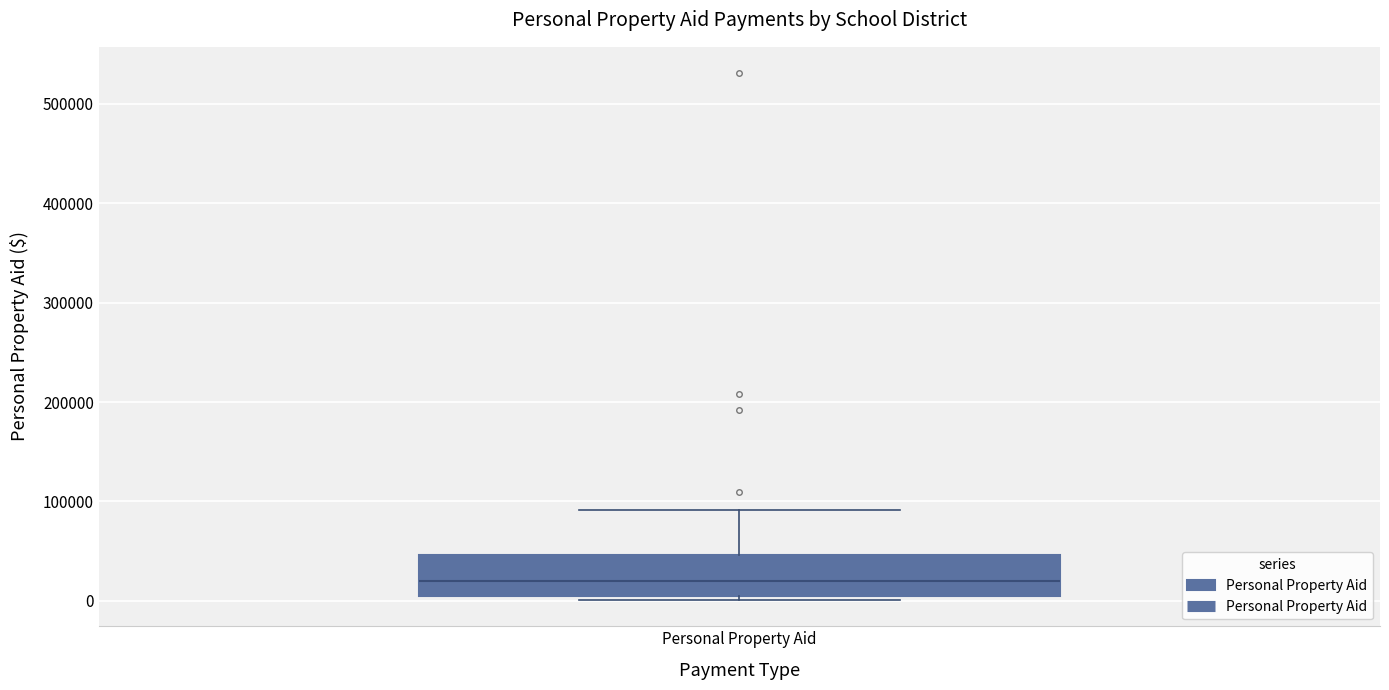

Where is the lower edge of the box for Personal Property Aid on the y-axis? The values are not printed on the chart, so give them approximately, as read against the axis.

0